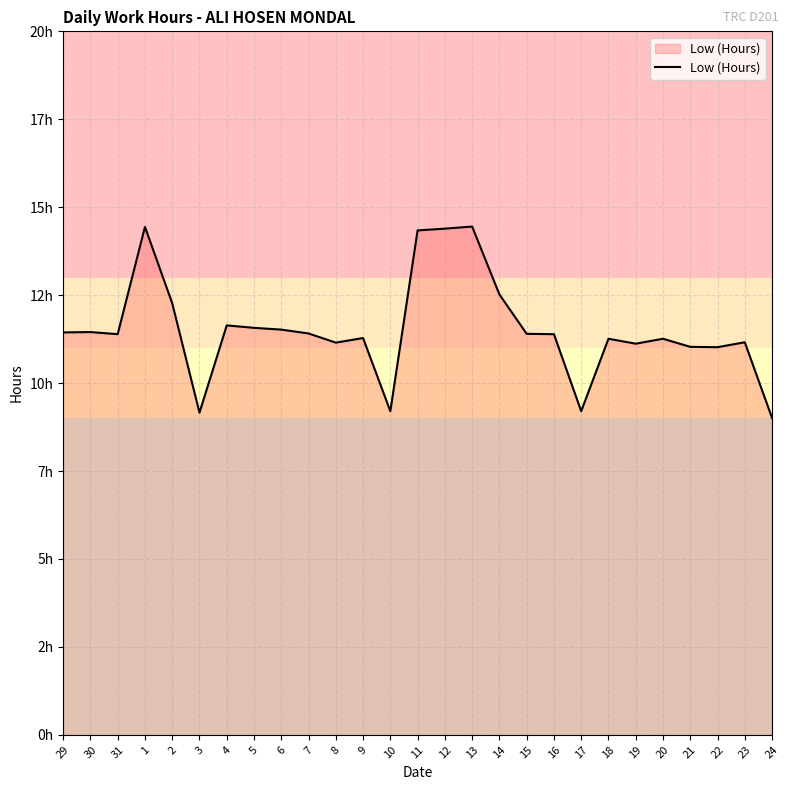

Does the chart have visible grid lines?

Yes